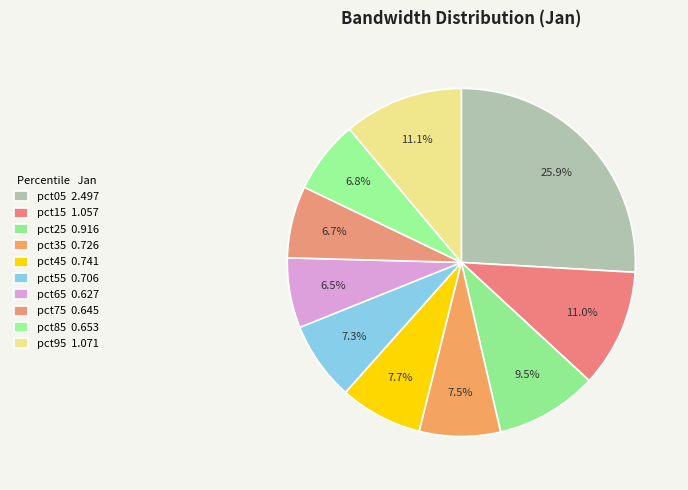

How many segments does this pie chart have?

10